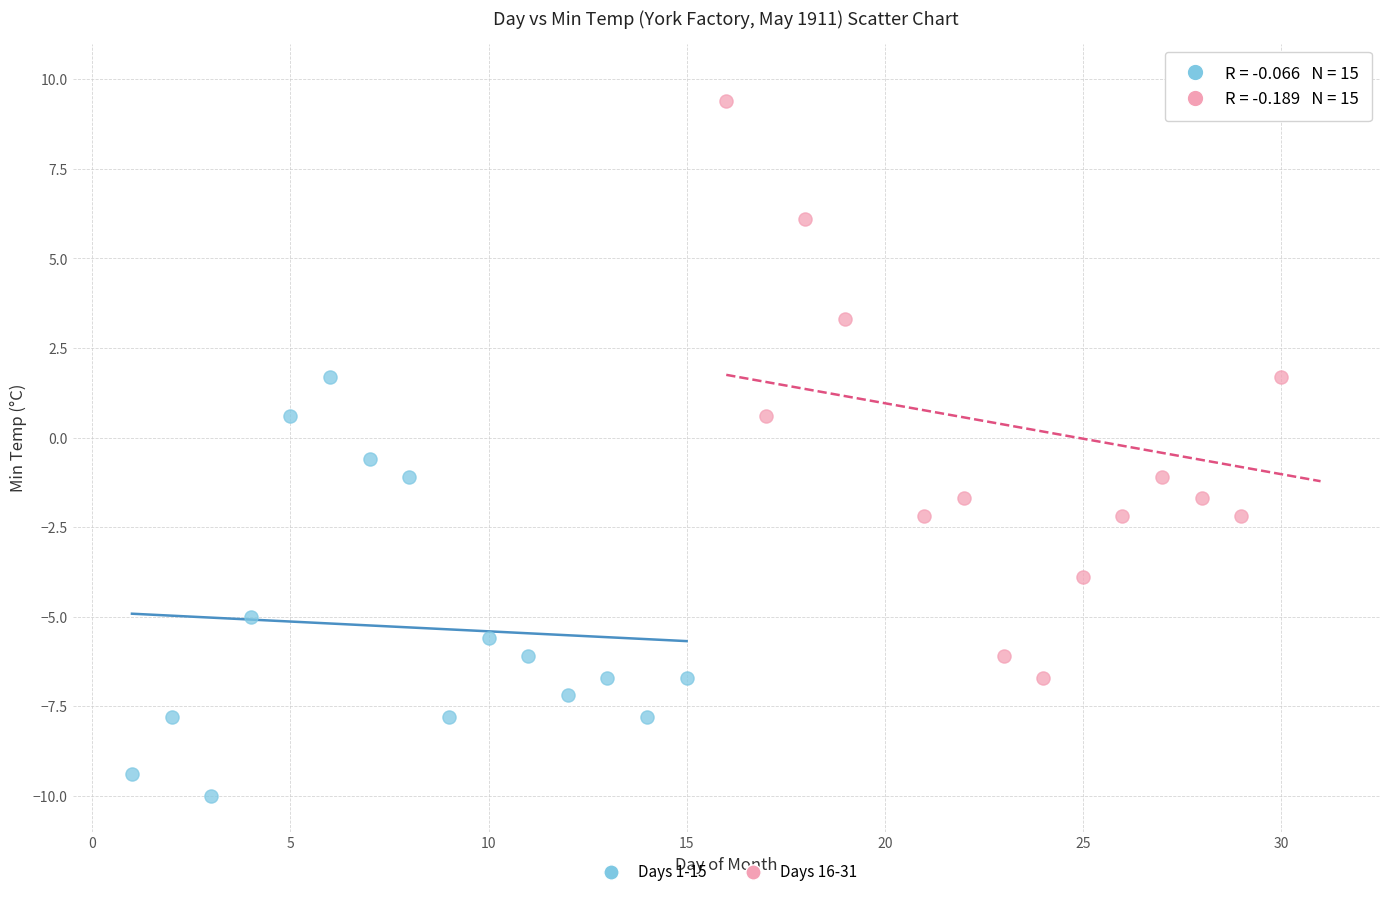

Which series has the widest spread of Y values?

Days 16-31